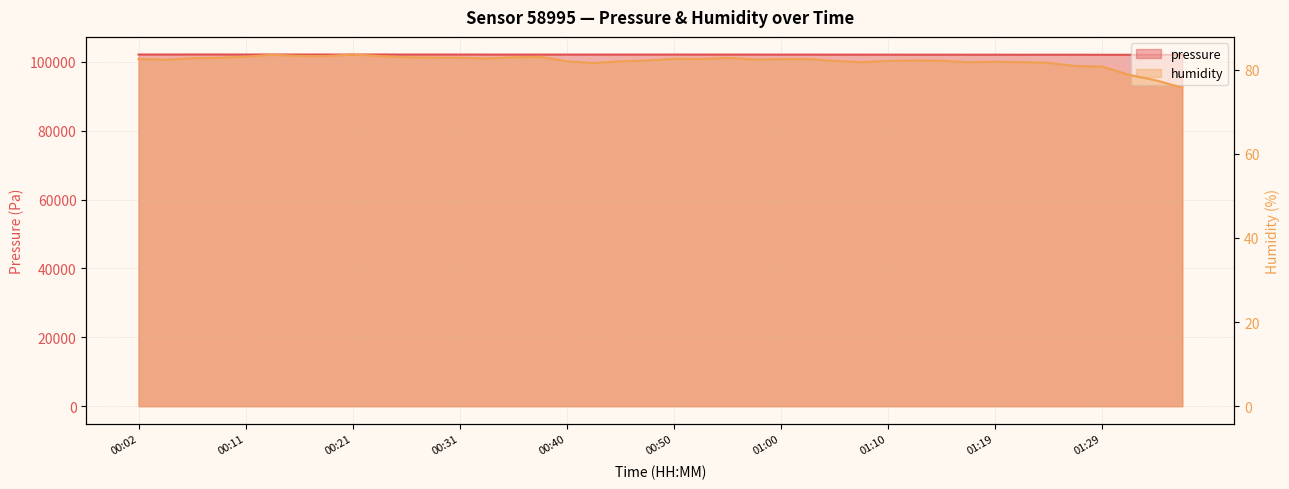

True or false: pressure and humidity cross at least once.

False